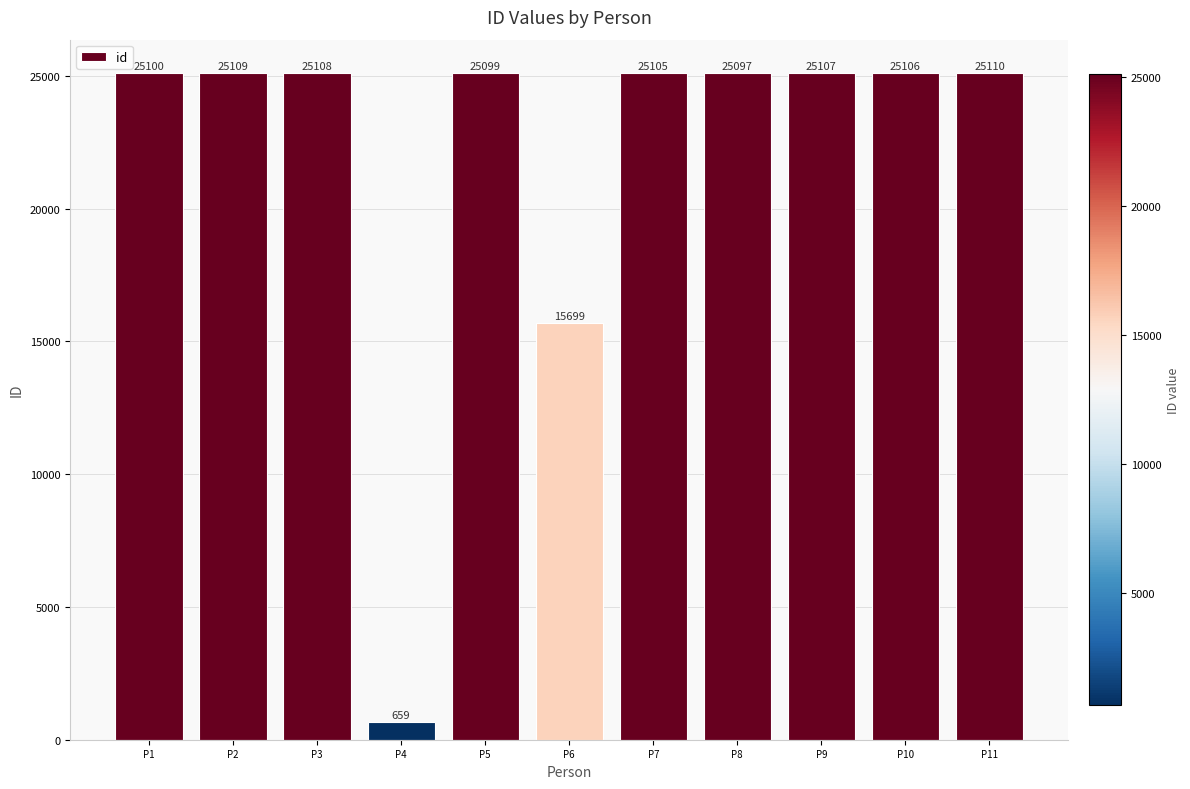

What is the value of the 10th bar from the left?

25106